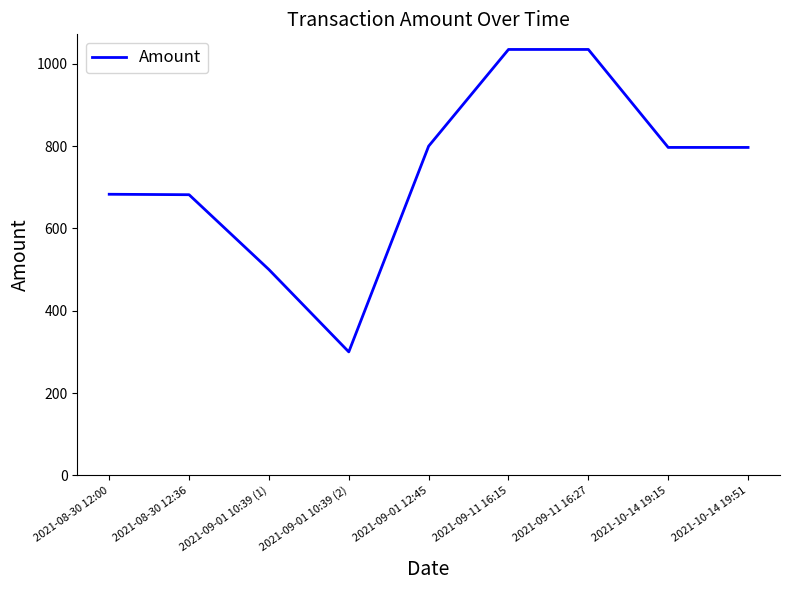

What is the sum of the values at 2021-09-01 12:45 and 2021-10-14 19:15?

1596.7